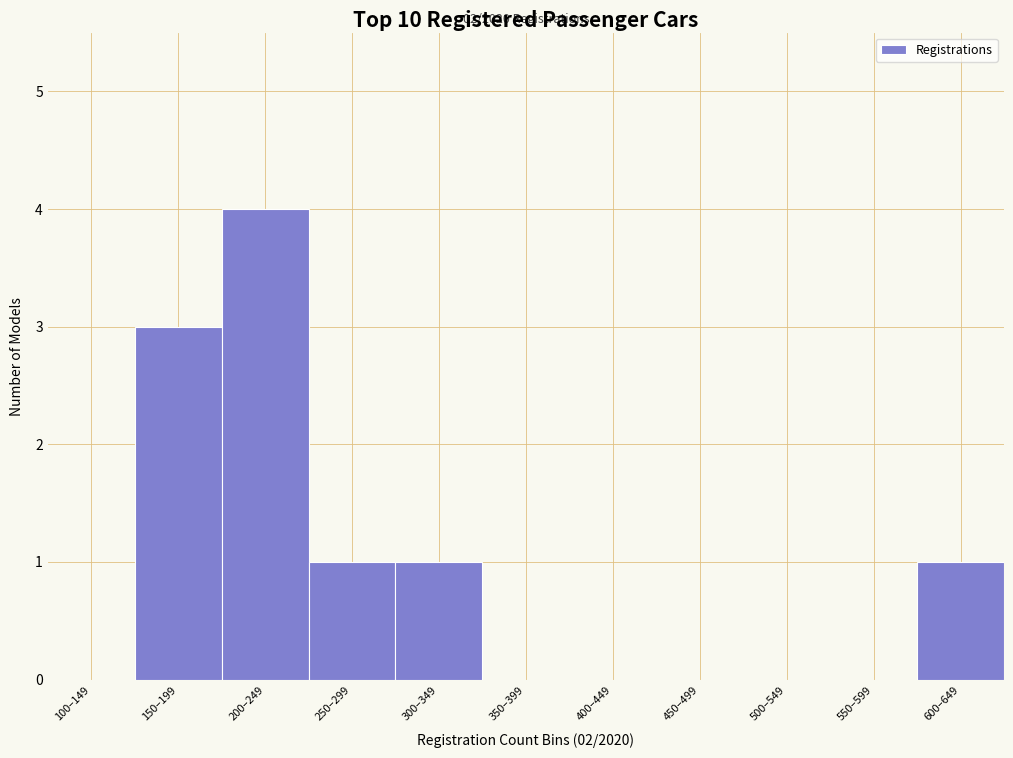

Reading left to right, list all the values displayed in this chart.

100–149=0	150–199=3	200–249=4	250–299=1	300–349=1	350–399=0	400–449=0	450–499=0	500–549=0	550–599=0	600–649=1